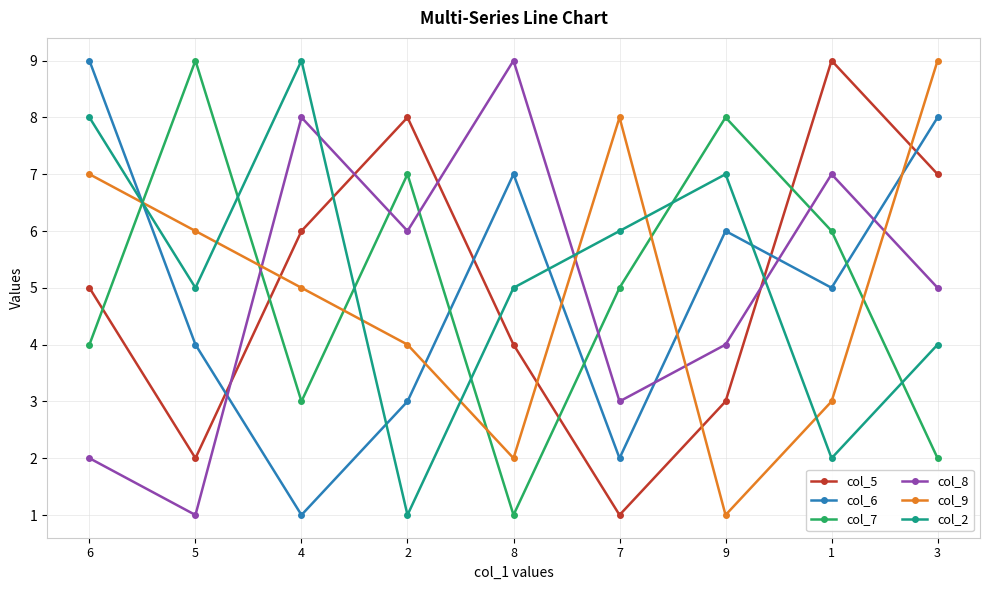

Reading left to right, list all the values displayed in this chart.

col_5: 5	2	6	8	4	1	3	9	7
col_6: 9	4	1	3	7	2	6	5	8
col_7: 4	9	3	7	1	5	8	6	2
col_8: 2	1	8	6	9	3	4	7	5
col_9: 7	6	5	4	2	8	1	3	9
col_2: 8	5	9	1	5	6	7	2	4